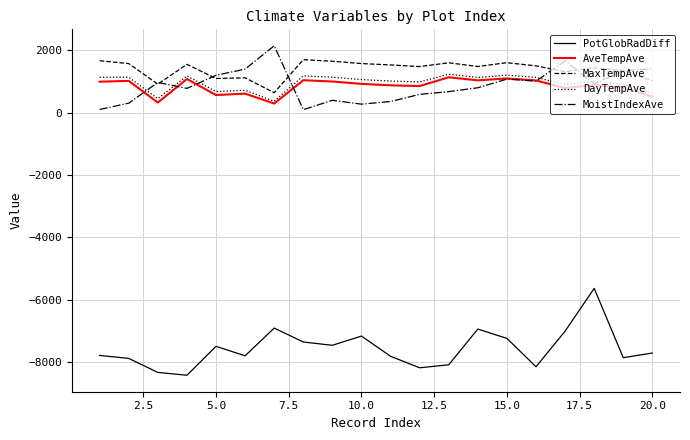

Is this an area chart (filled region under the line)?

No